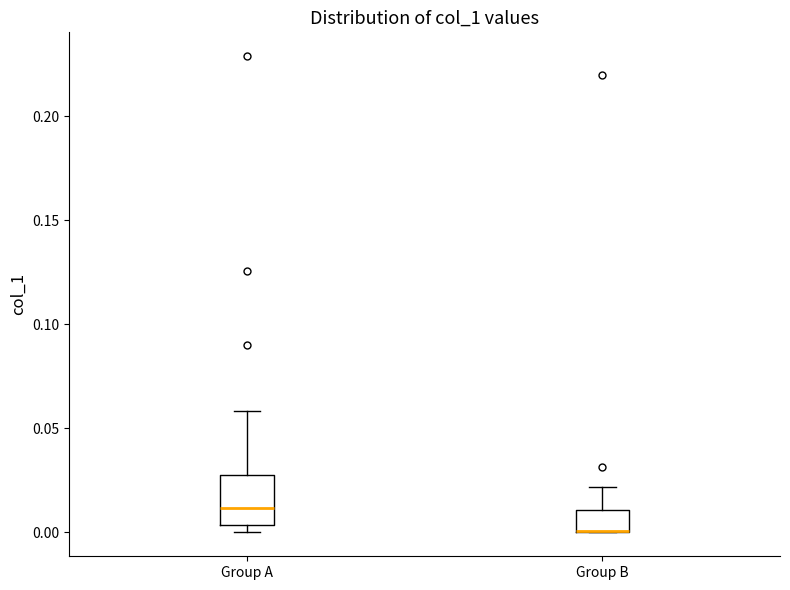

Reading left to right, read every box against the y-axis: the position of its median line, the range the box covers, and the ends of its whiskers. The values are not printed on the chart, so give them approximately, as read against the axis.

Group A: median 0.010, box 0.005 to 0.030, whiskers 0.000 to 0.060
Group B: median 0.000 (drawn on the box's lower edge), box 0.000 to 0.010, whiskers 0.000 to 0.020